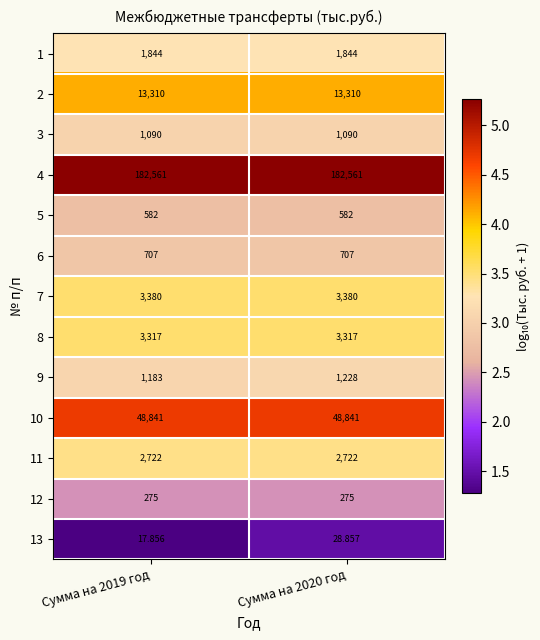

Is the value of 5 at Сумма на 2020 год greater than the value of 9 at Сумма на 2019 год?

No